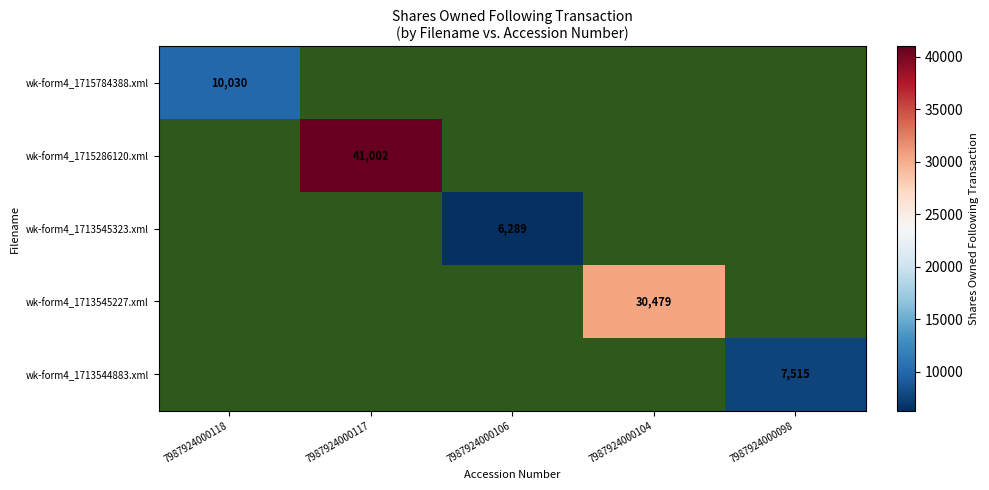

The wk-form4_1715286120.xml series shows 62297 at 7987924000117. True or false?

False